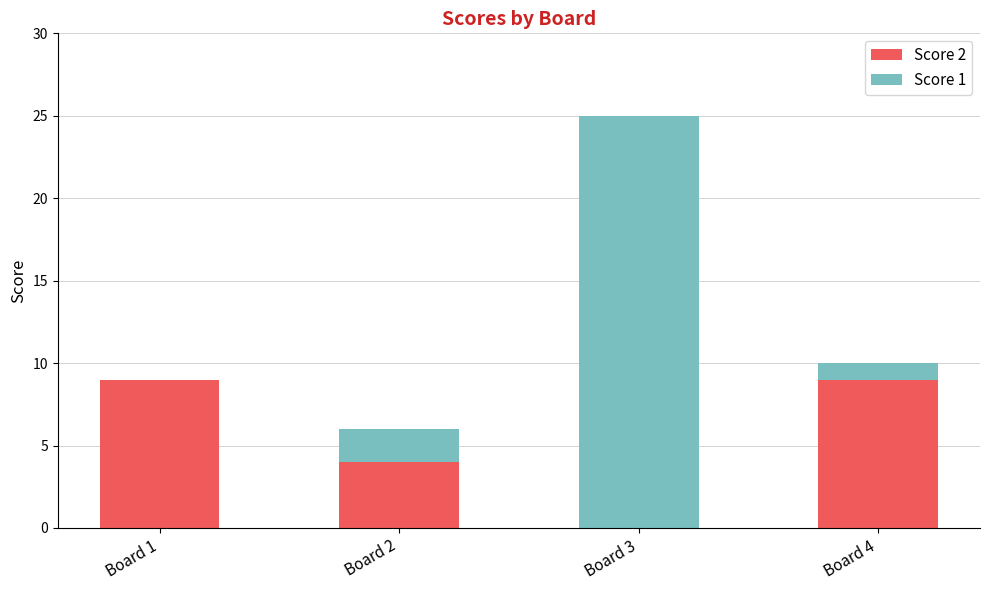

At which category is the sum across all series the highest?

Board 3